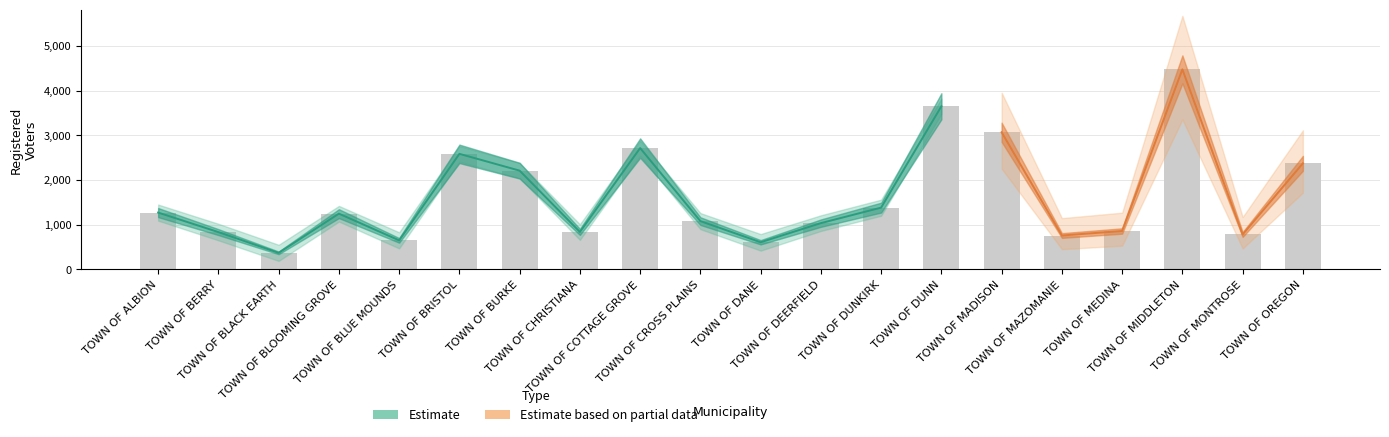

The chart shows a value of 1139 at TOWN OF BERRY. True or false?

False